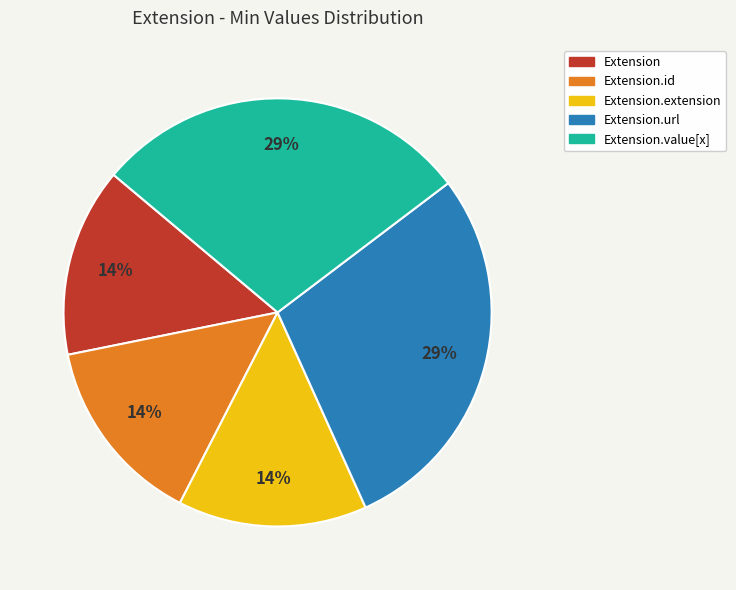

Is there any slice that represents more than half of the pie?

No